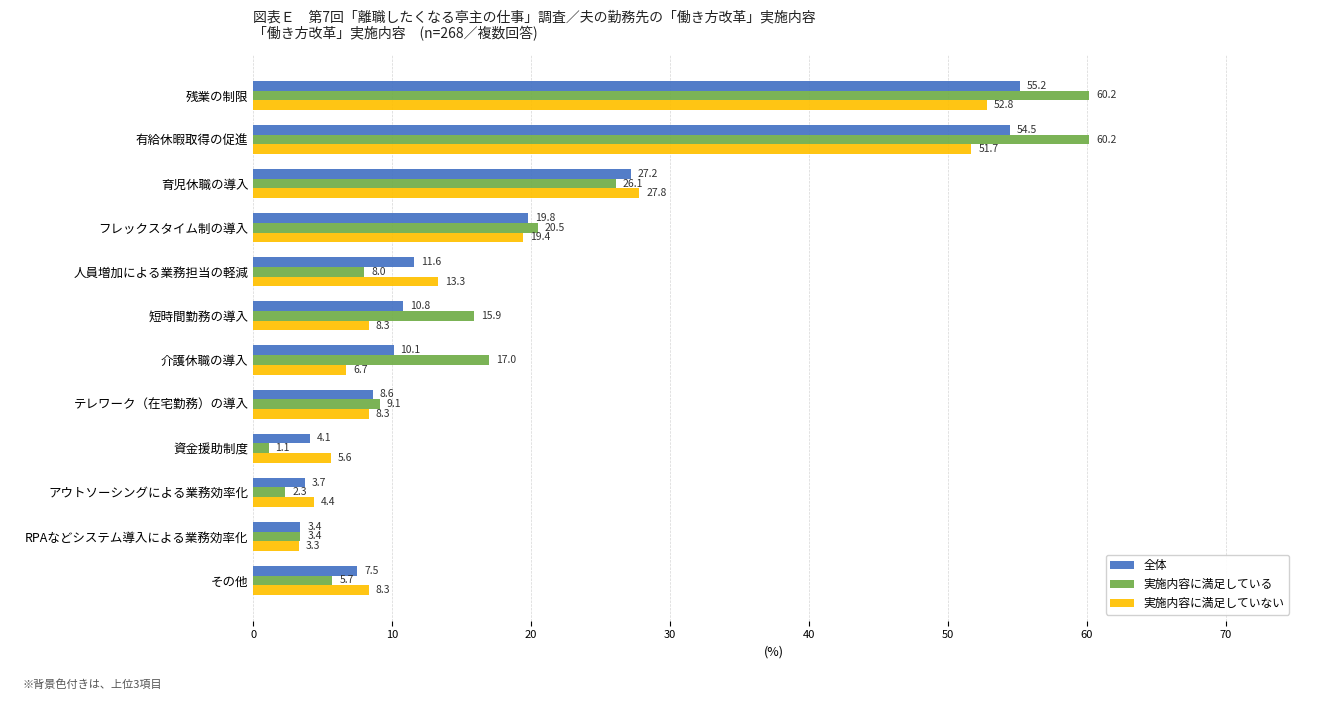

How many categories are shown in the chart?

12